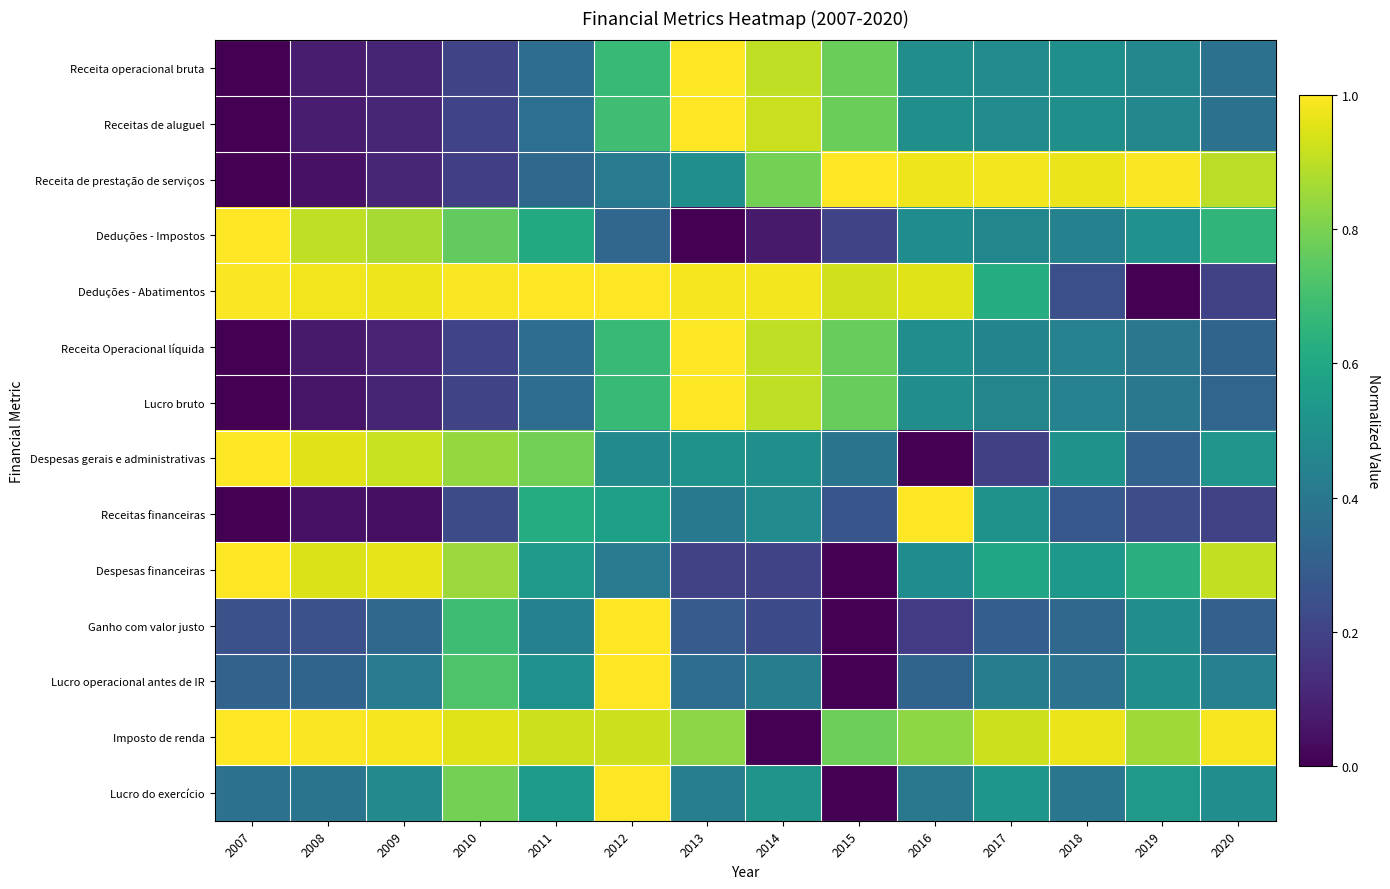

What is the total value across all series at 2016?

7.6